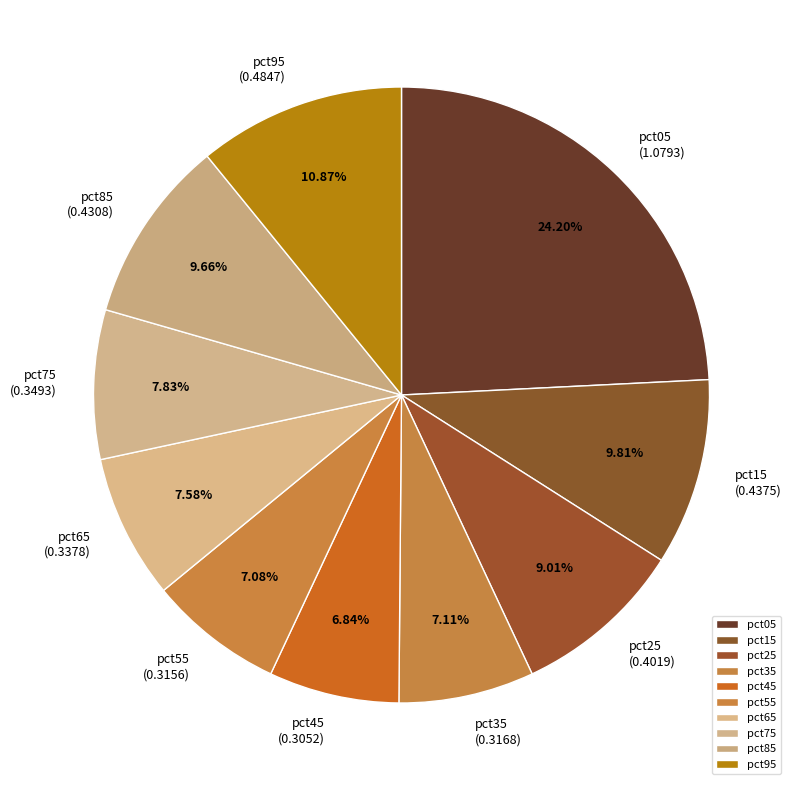

Is there a majority slice in this chart?

No